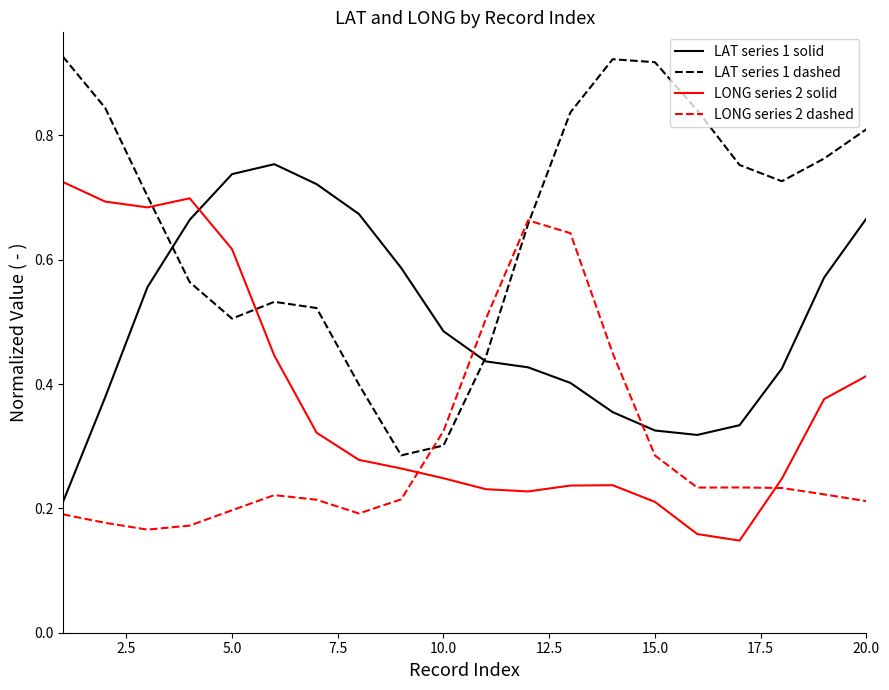

Count the number of categories in the chart.

20